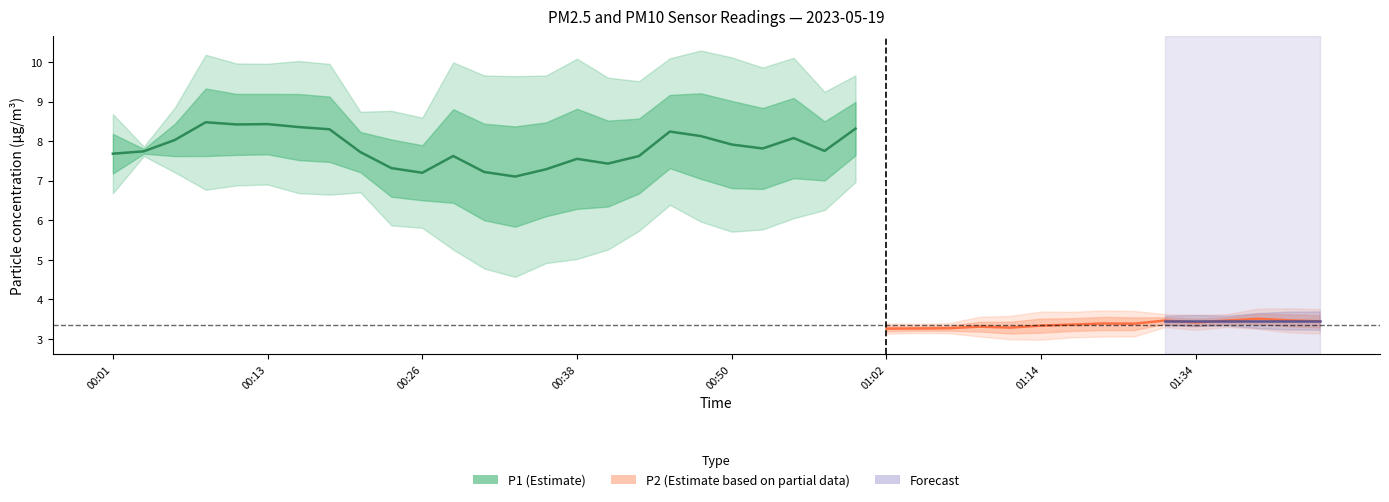

How many lines are shown in the chart?

2